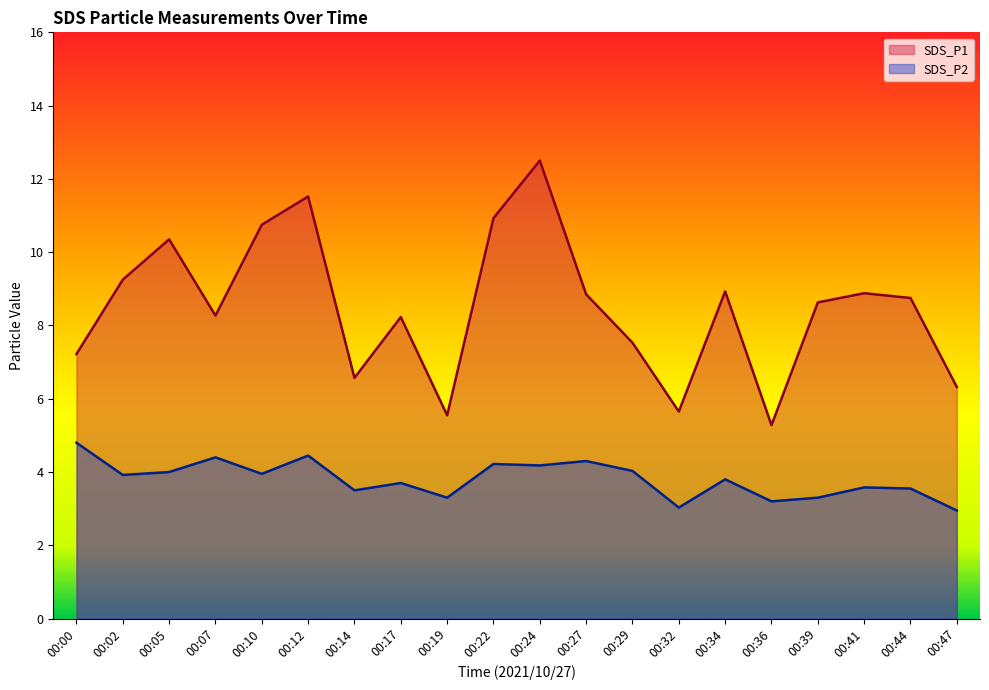

True or false: SDS_P2 and SDS_P1 cross at least once.

False